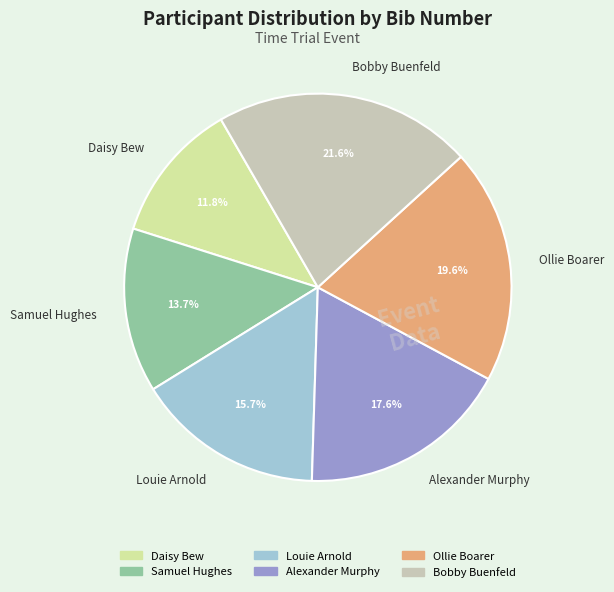

To the nearest percent, what is the combined percentage of Daisy Bew and Alexander Murphy?

29%